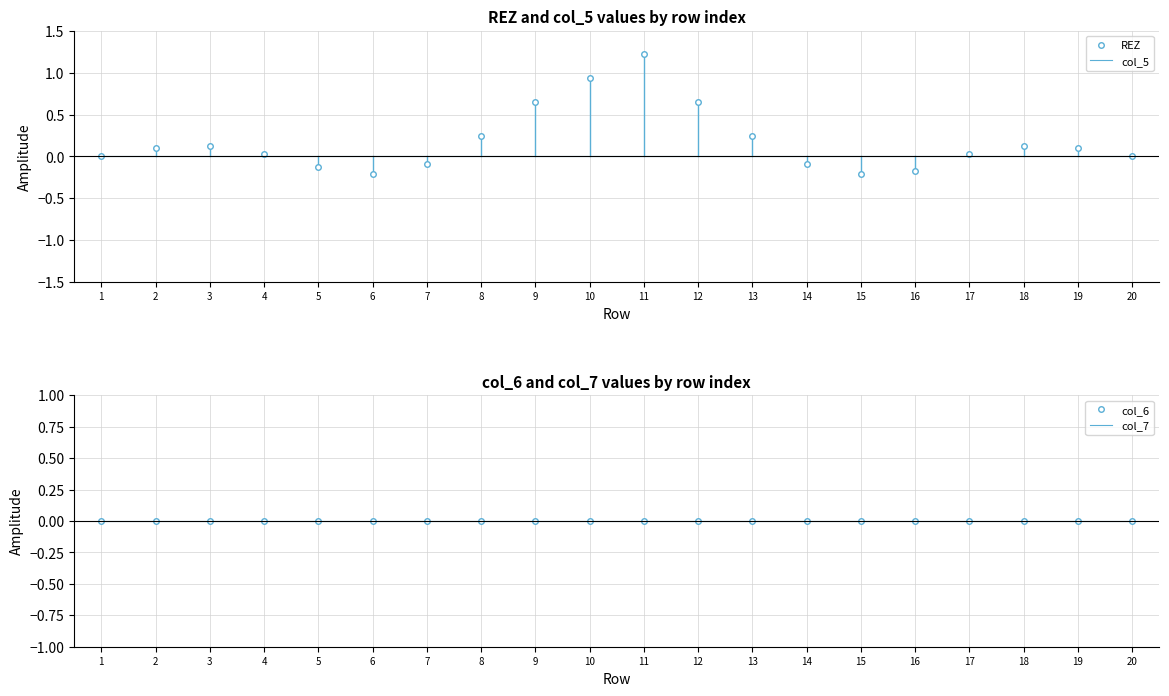

At which label does col_6 reach its peak?

1